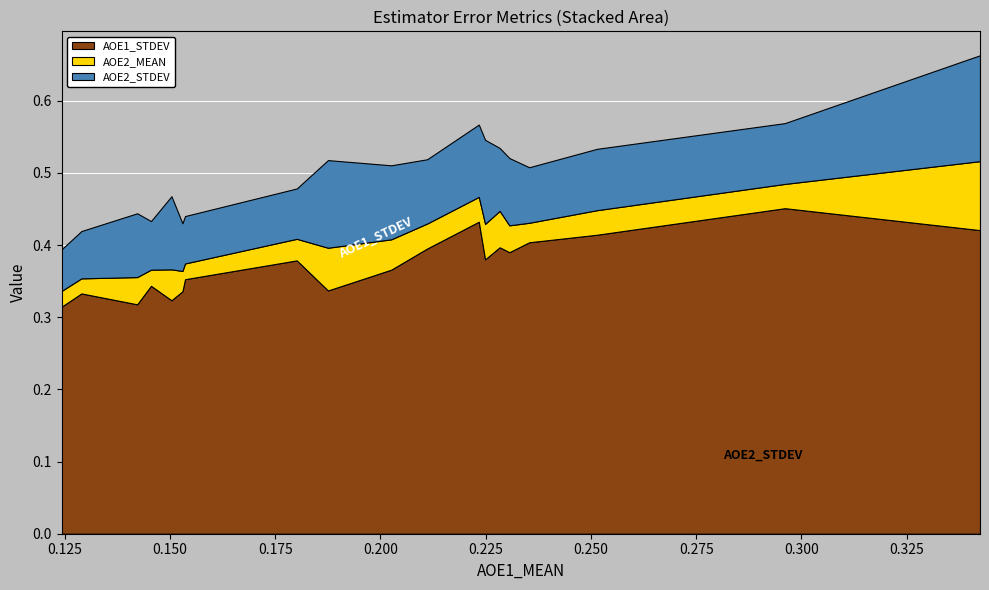

Reading left to right, list all the values displayed in this chart.

AOE1_STDEV: boeck2015/tempodetector2016_default=0.3	boeck2020/dar=0.3	schreiber2018/ismir2018=0.3	boeck2019/multi_task_hjdb=0.3	schreiber2018/cnn=0.3	sun2021/default=0.3	boeck2019/multi_task=0.4	schreiber2018/fcn=0.4	oliveira2010/ibt=0.3	klapuri2006/percival2014=0.4	schreiber2017/ismir2017=0.4	schreiber2017/mirex2017=0.4	zplane/auftakt_v3=0.4	davies2009/mirex_qm_tempotracker=0.4	schreiber2014/default=0.4	percival2014/stem=0.4	echonest/version_3_2_1=0.4	gkiokas2012/default=0.5	scheirer1998/percival2014=0.4
AOE2_MEAN: boeck2015/tempodetector2016_default=0.0	boeck2020/dar=0.0	schreiber2018/ismir2018=0.0	boeck2019/multi_task_hjdb=0.0	schreiber2018/cnn=0.0	sun2021/default=0.0	boeck2019/multi_task=0.0	schreiber2018/fcn=0.0	oliveira2010/ibt=0.1	klapuri2006/percival2014=0.0	schreiber2017/ismir2017=0.0	schreiber2017/mirex2017=0.0	zplane/auftakt_v3=0.0	davies2009/mirex_qm_tempotracker=0.1	schreiber2014/default=0.0	percival2014/stem=0.0	echonest/version_3_2_1=0.0	gkiokas2012/default=0.0	scheirer1998/percival2014=0.1
AOE2_STDEV: boeck2015/tempodetector2016_default=0.1	boeck2020/dar=0.1	schreiber2018/ismir2018=0.1	boeck2019/multi_task_hjdb=0.1	schreiber2018/cnn=0.1	sun2021/default=0.1	boeck2019/multi_task=0.1	schreiber2018/fcn=0.1	oliveira2010/ibt=0.1	klapuri2006/percival2014=0.1	schreiber2017/ismir2017=0.1	schreiber2017/mirex2017=0.1	zplane/auftakt_v3=0.1	davies2009/mirex_qm_tempotracker=0.1	schreiber2014/default=0.1	percival2014/stem=0.1	echonest/version_3_2_1=0.1	gkiokas2012/default=0.1	scheirer1998/percival2014=0.1